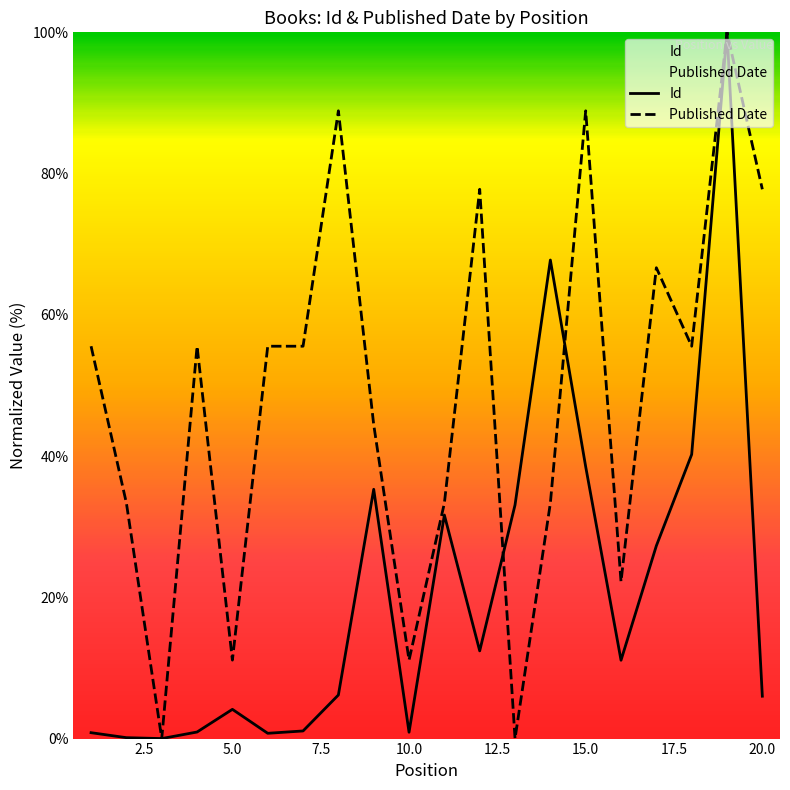

What is the value of the Id point at the 15th from the left?

38.5